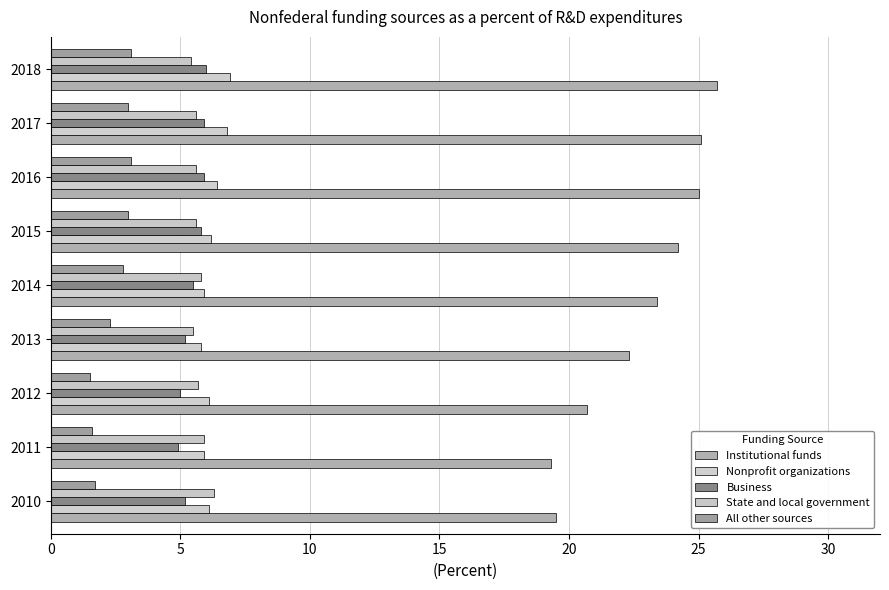

Reading left to right, transcribe all the data shown in this chart.

Institutional funds: 19.5	19.3	20.7	22.3	23.4	24.2	25.0	25.1	25.7
Nonprofit organizations: 6.1	5.9	6.1	5.8	5.9	6.2	6.4	6.8	6.9
Business: 5.2	4.9	5.0	5.2	5.5	5.8	5.9	5.9	6.0
State and local government: 6.3	5.9	5.7	5.5	5.8	5.6	5.6	5.6	5.4
All other sources: 1.7	1.6	1.5	2.3	2.8	3.0	3.1	3.0	3.1